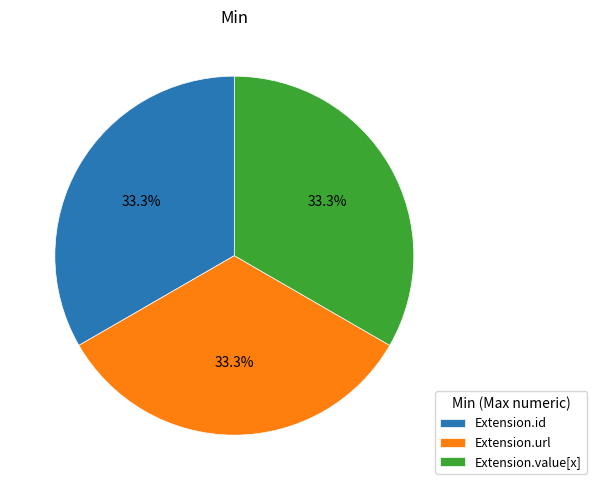

Count the number of slices in the pie.

3